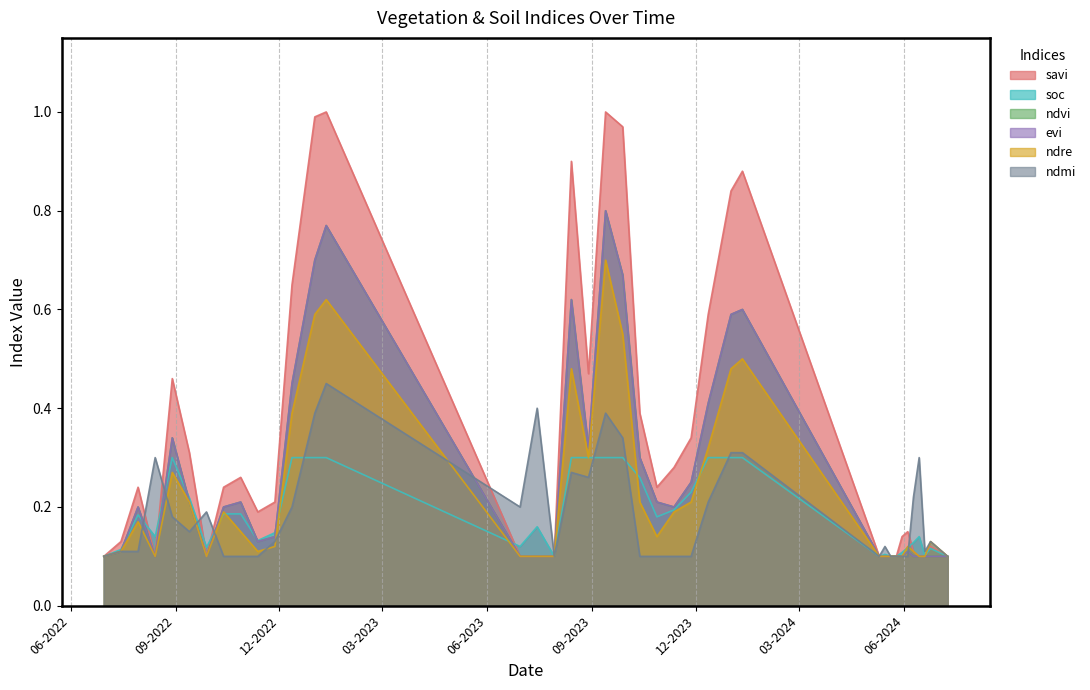

In savi, how many points are higher than both neighbors (excluding endpoints)?

9